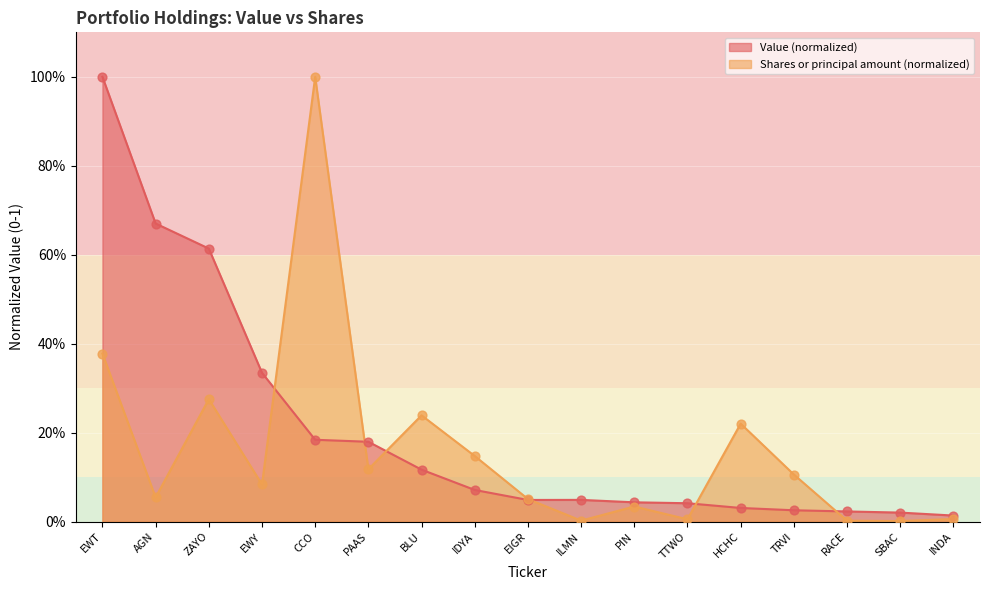

At which category is the sum across all series the highest?

EWT